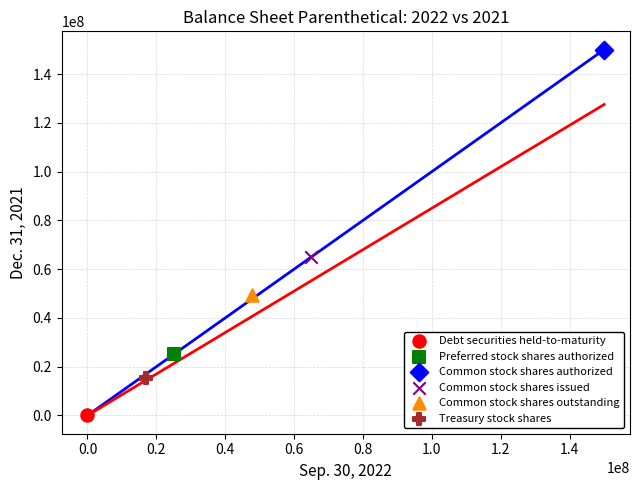

Which series contains the lowest Y value?

Debt securities held-to-maturity